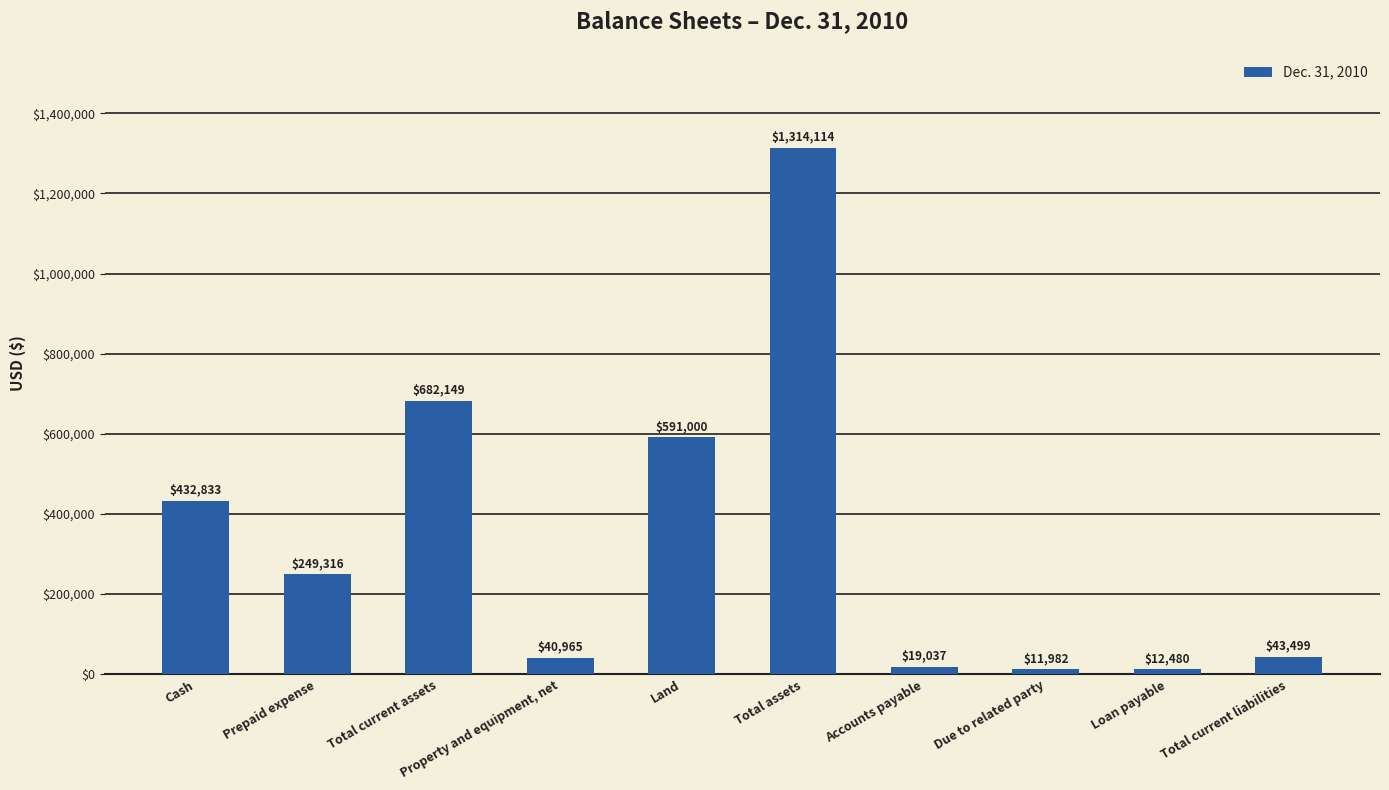

Does the chart contain stacked bars?

No